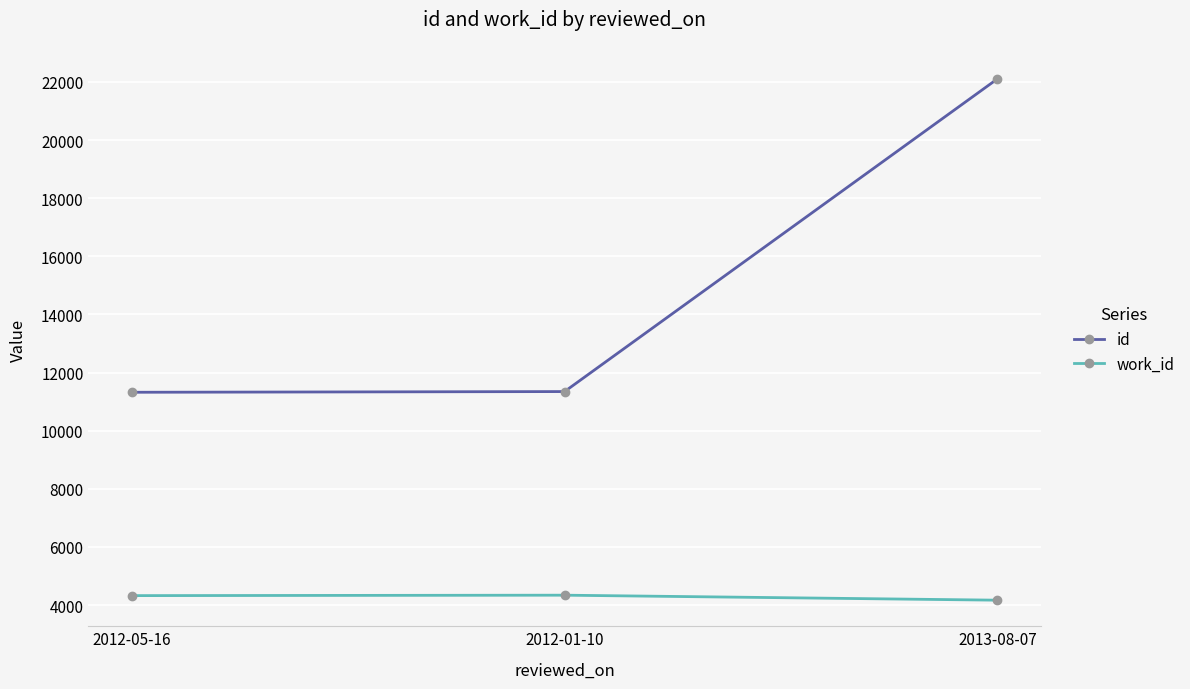

At which label does id reach its peak?

2013-08-07